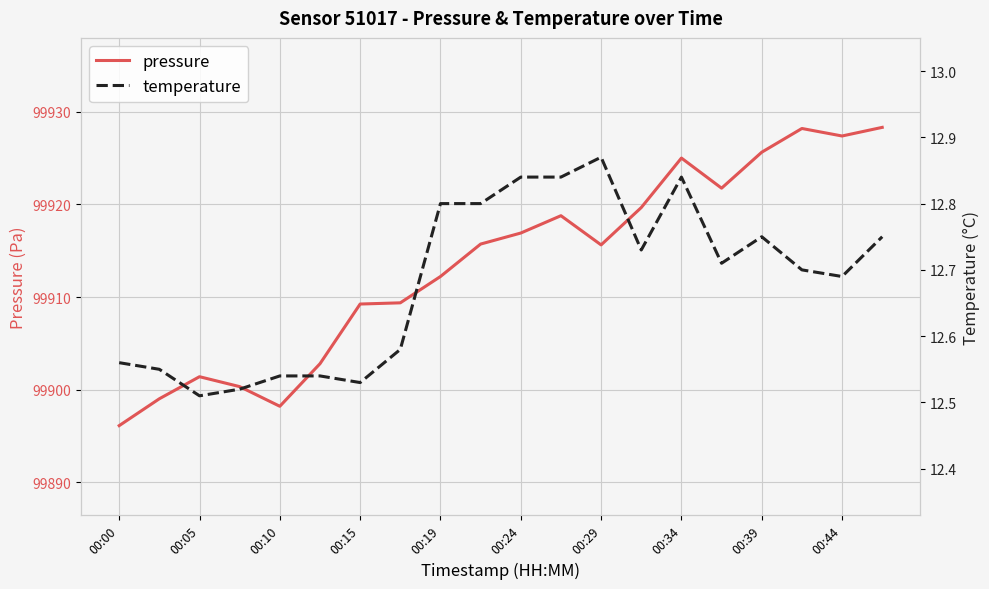

True or false: pressure has a value of 99916.9 at 00:24.

True